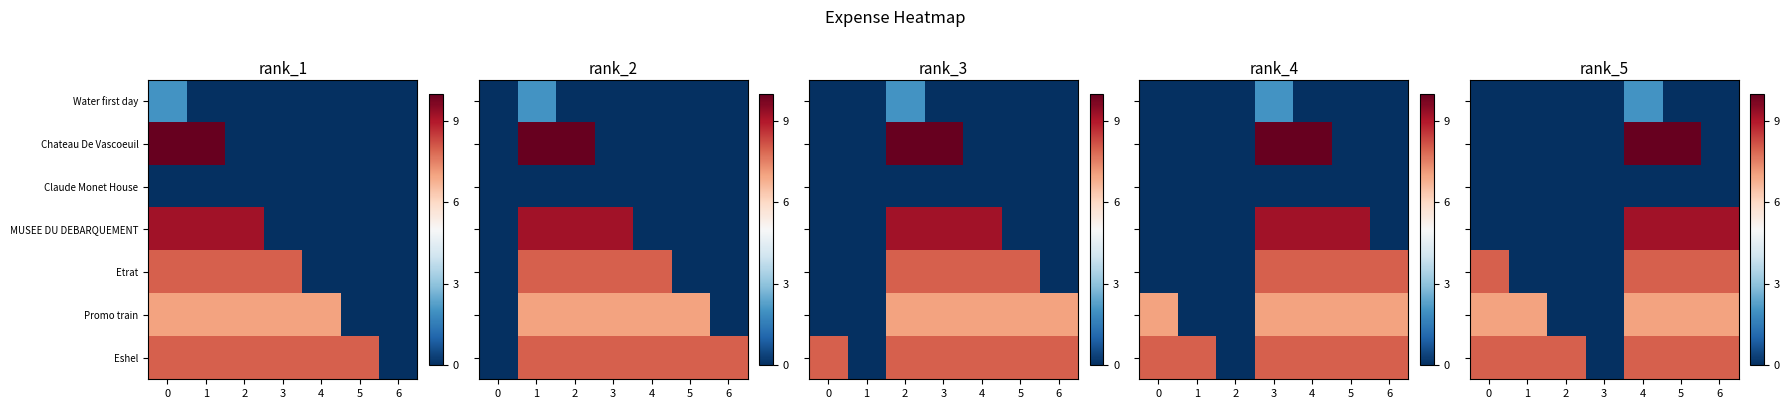

At 5, list the series in order from largest to smallest.

Chateau De Vascoeuil, MUSEE DU DEBARQUEMENT, Etrat, Eshel, Promo train, Water first day, Claude Monet House